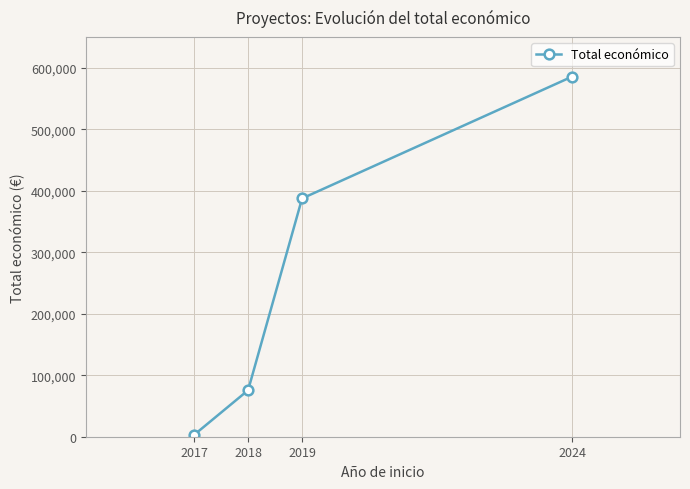

What is the difference between the maximum and minimum values?

582460